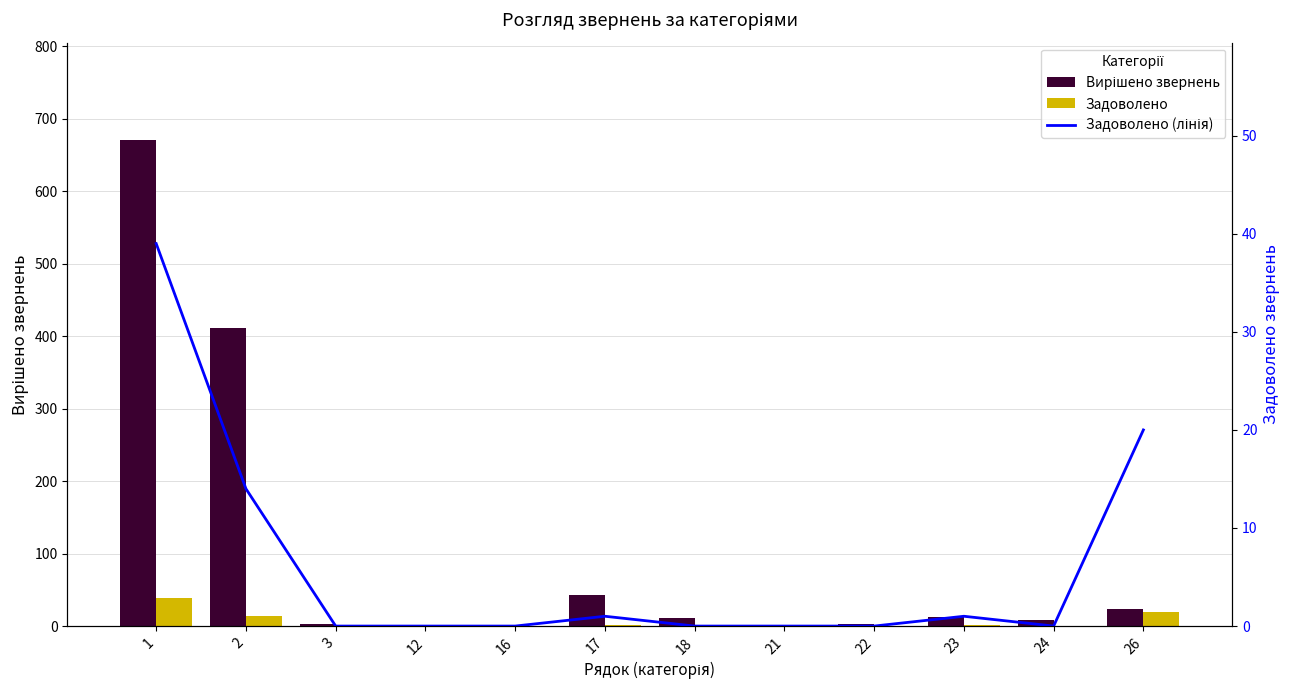

Rank the series by their maximum value, from highest to lowest.

Вирішено звернень, Задоволено, Задоволено (лінія)